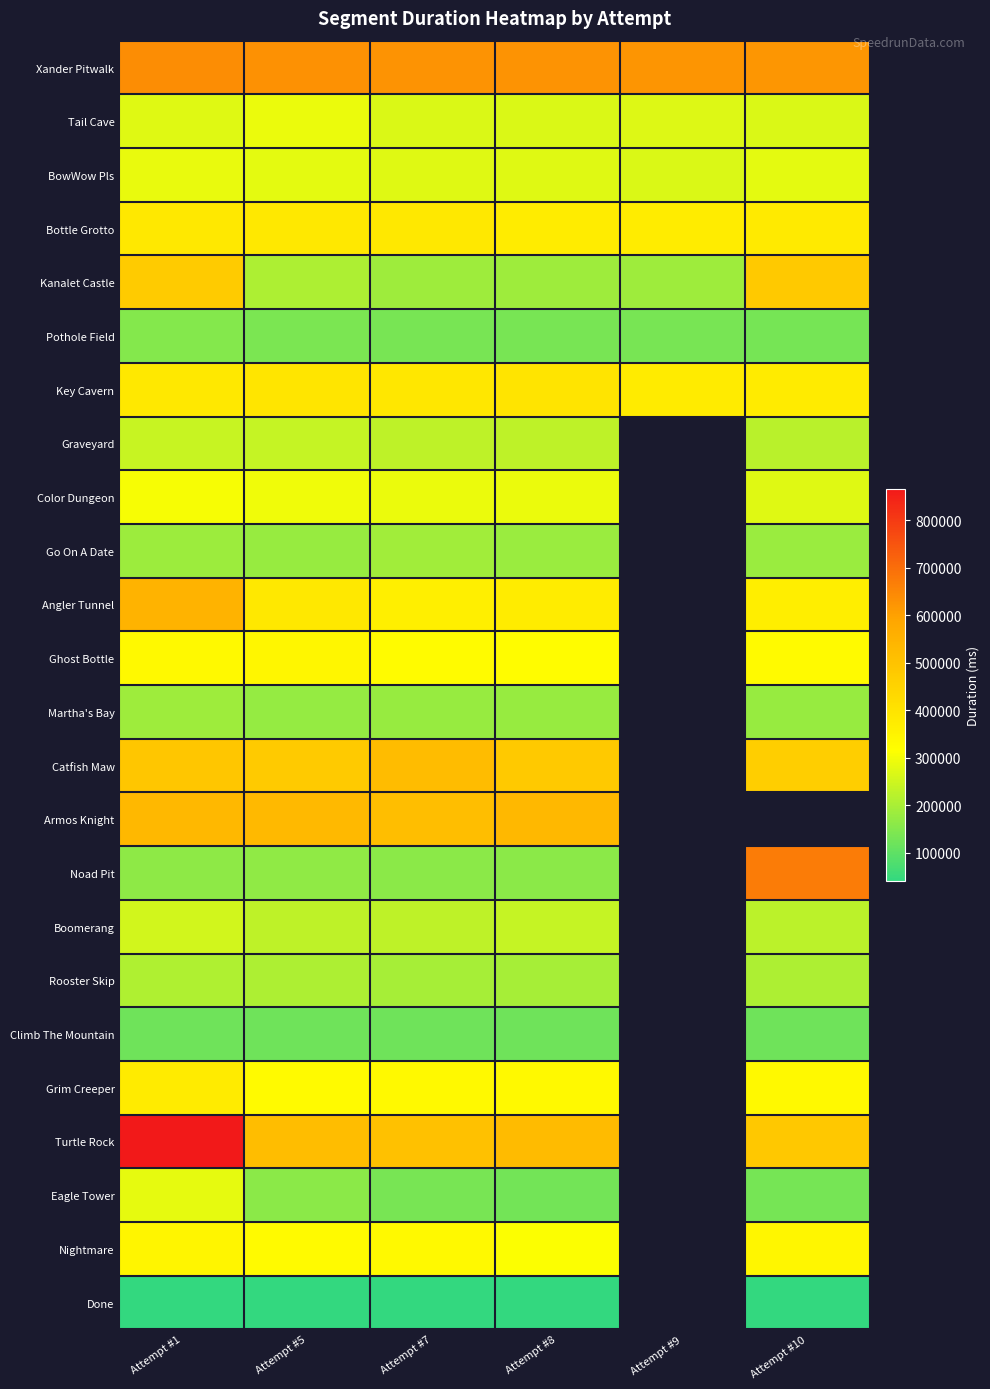

What is the maximum value for Go On A Date?

189842.0